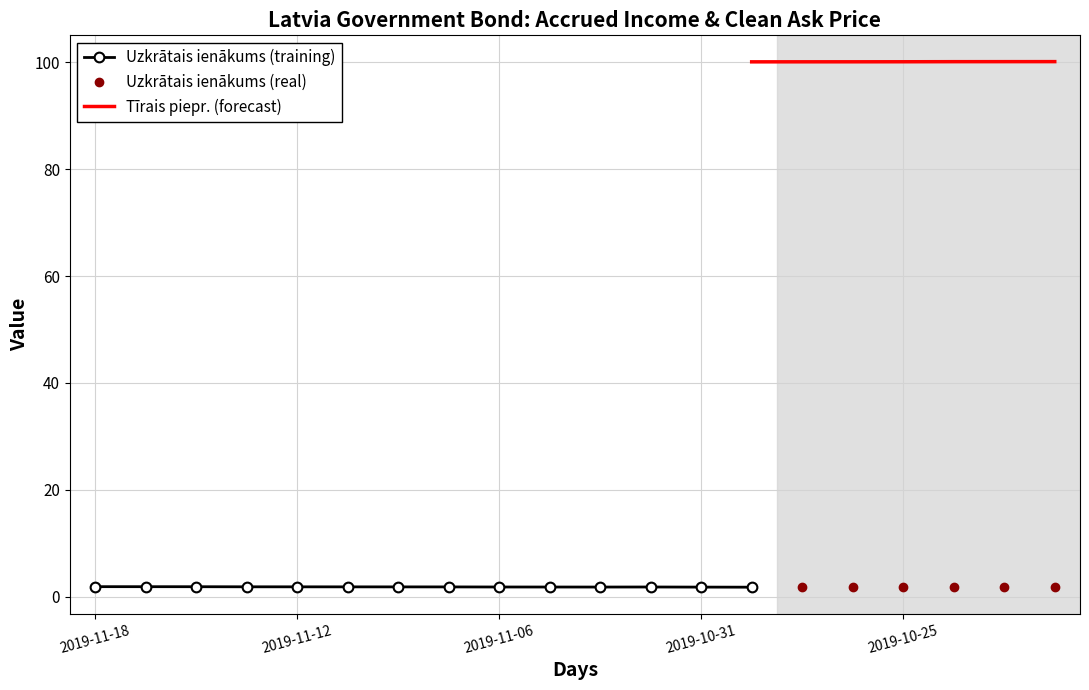

Between 2019-10-25 and 2019-11-13, which is larger?

2019-11-13